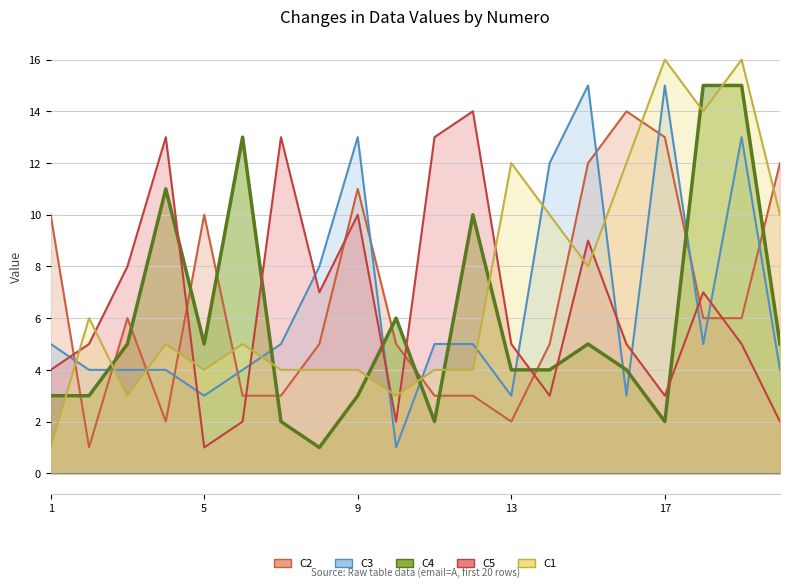

At which category does the chart reach its minimum across all series?

2